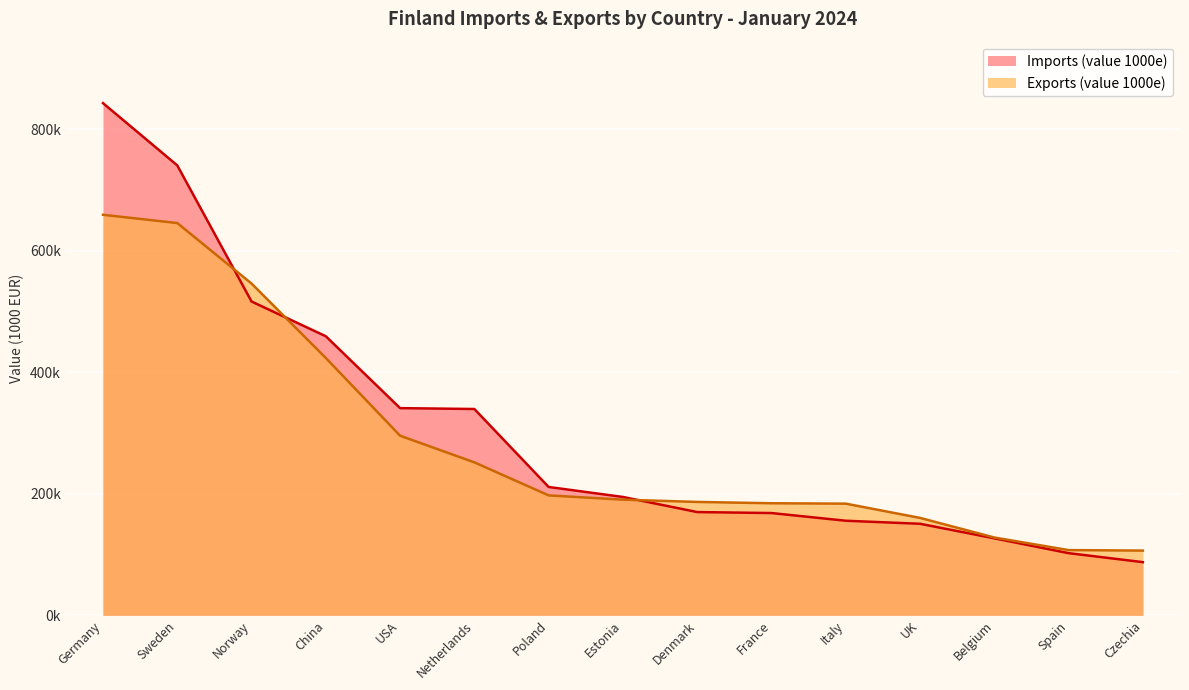

True or false: Imports (value 1000e) has more than 0 interior local peaks.

False